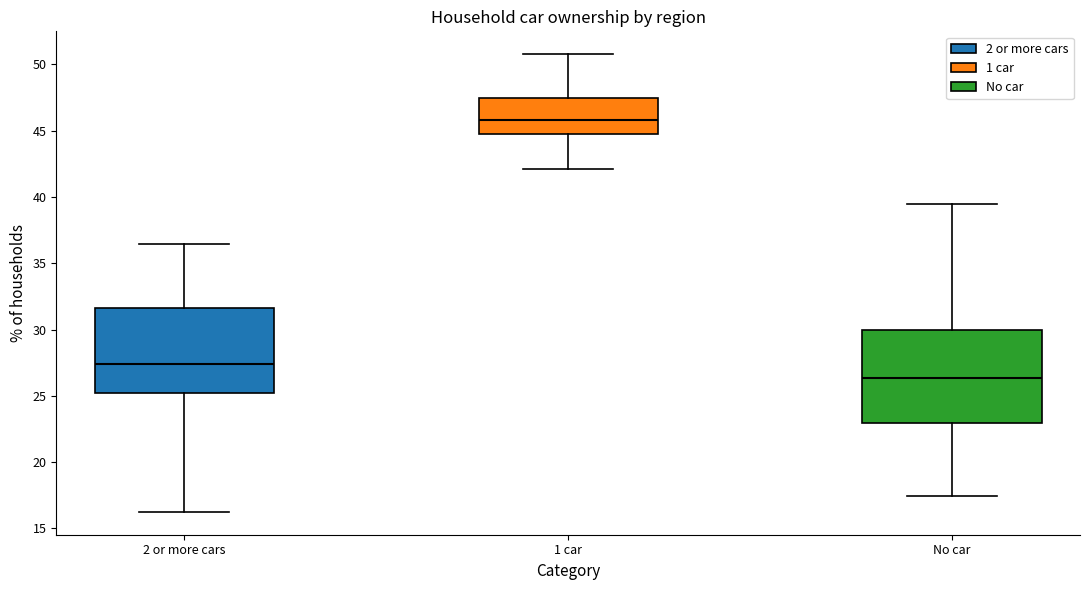

Where does the median line of the box for 1 car sit on the y-axis? The values are not printed on the chart, so give them approximately, as read against the axis.

46.0